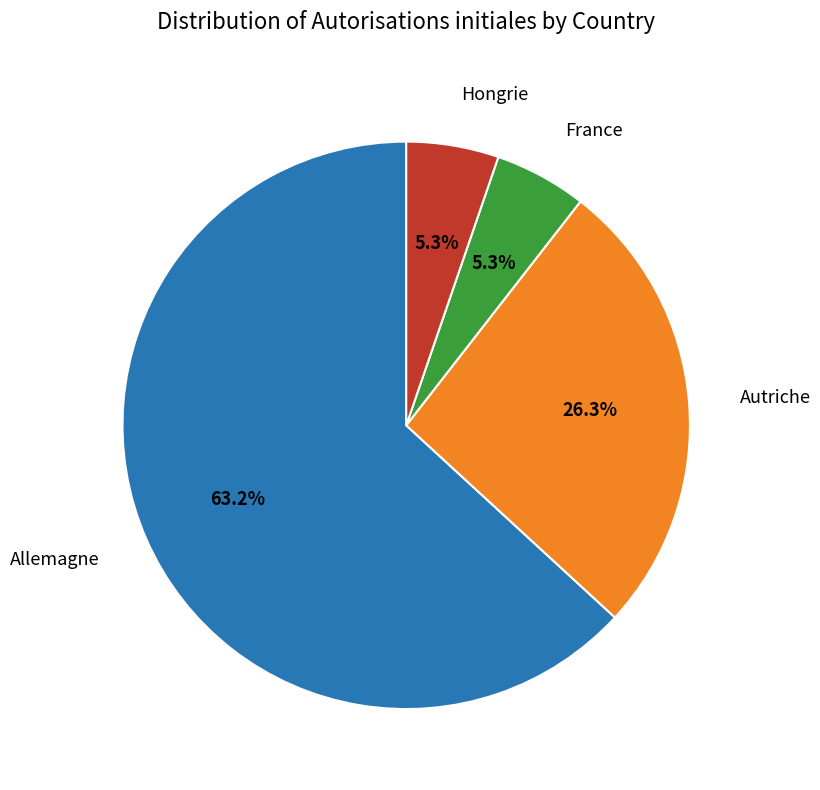

To the nearest percent, what is the difference between the France and Autriche slice percentages?

21%